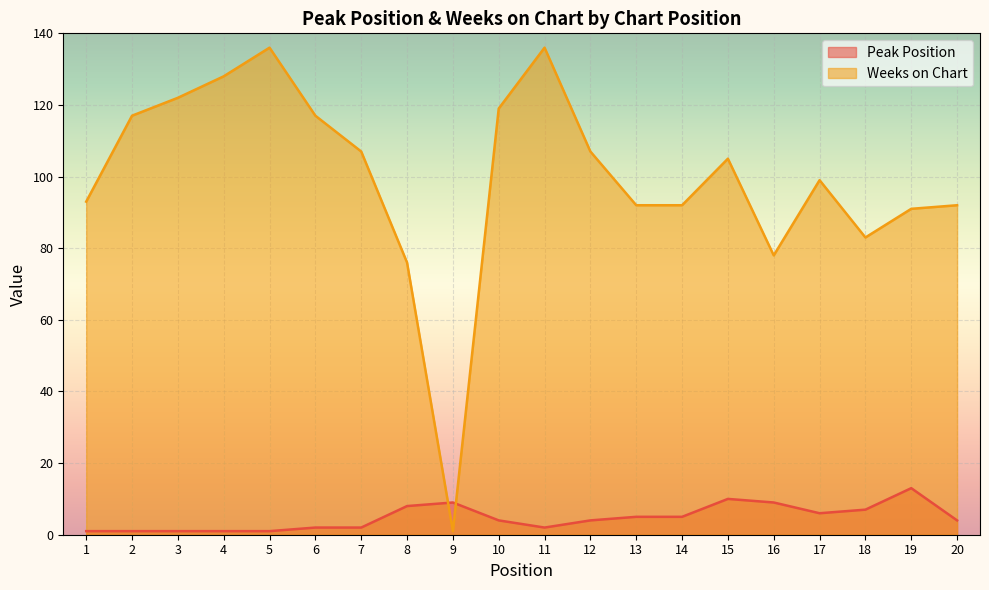

Which series has the largest range (max minus min)?

Weeks on Chart